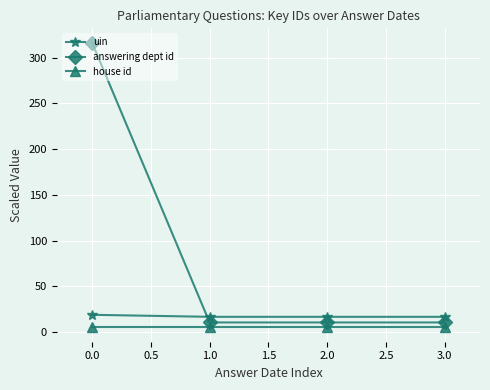

True or false: house id and uin intersect in this chart.

False